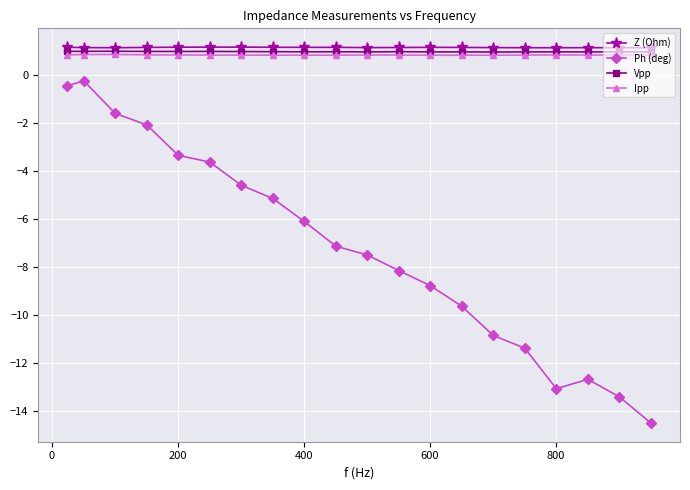

What is the value of the Ipp point at the 6th from the left?

0.8